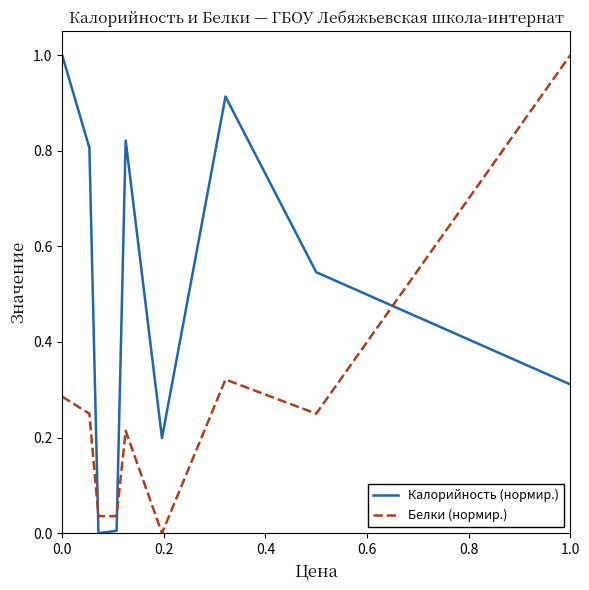

Which series has the largest total across all categories?

Калорийность (нормир.)